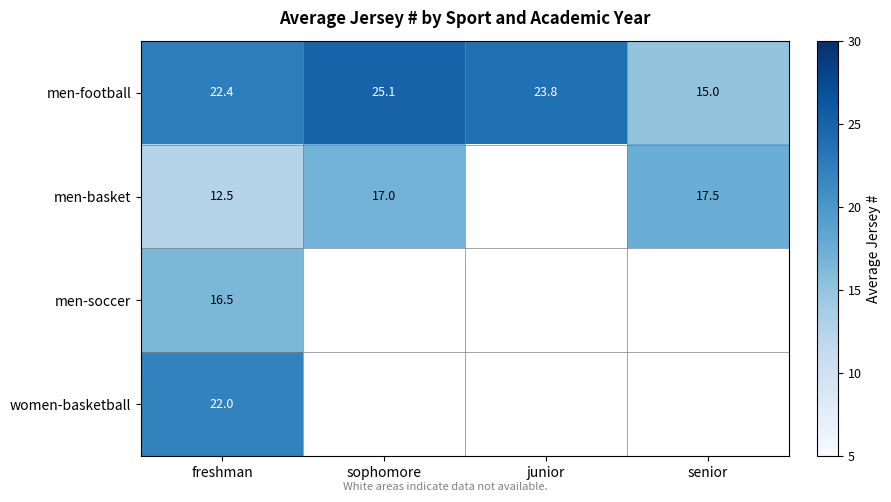

At which category is the sum across all series the highest?

freshman